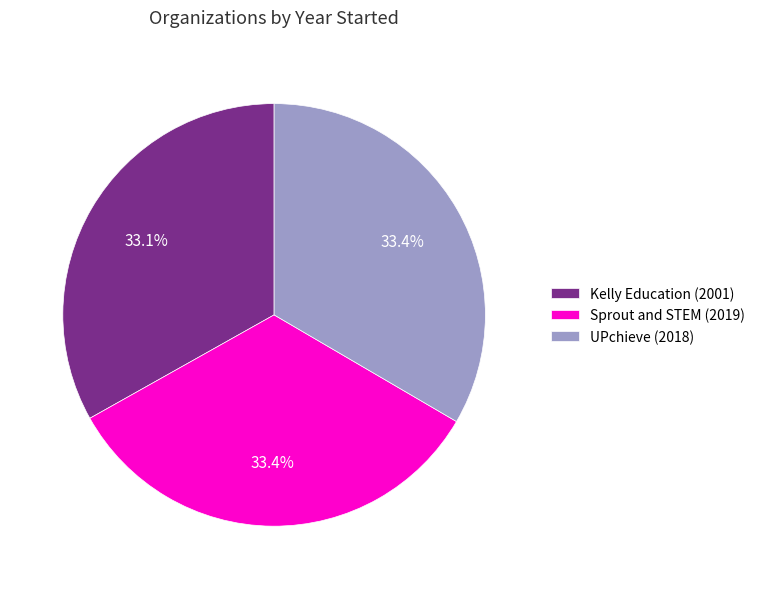

What percentage is the Kelly Education slice, to the nearest percent?

33%